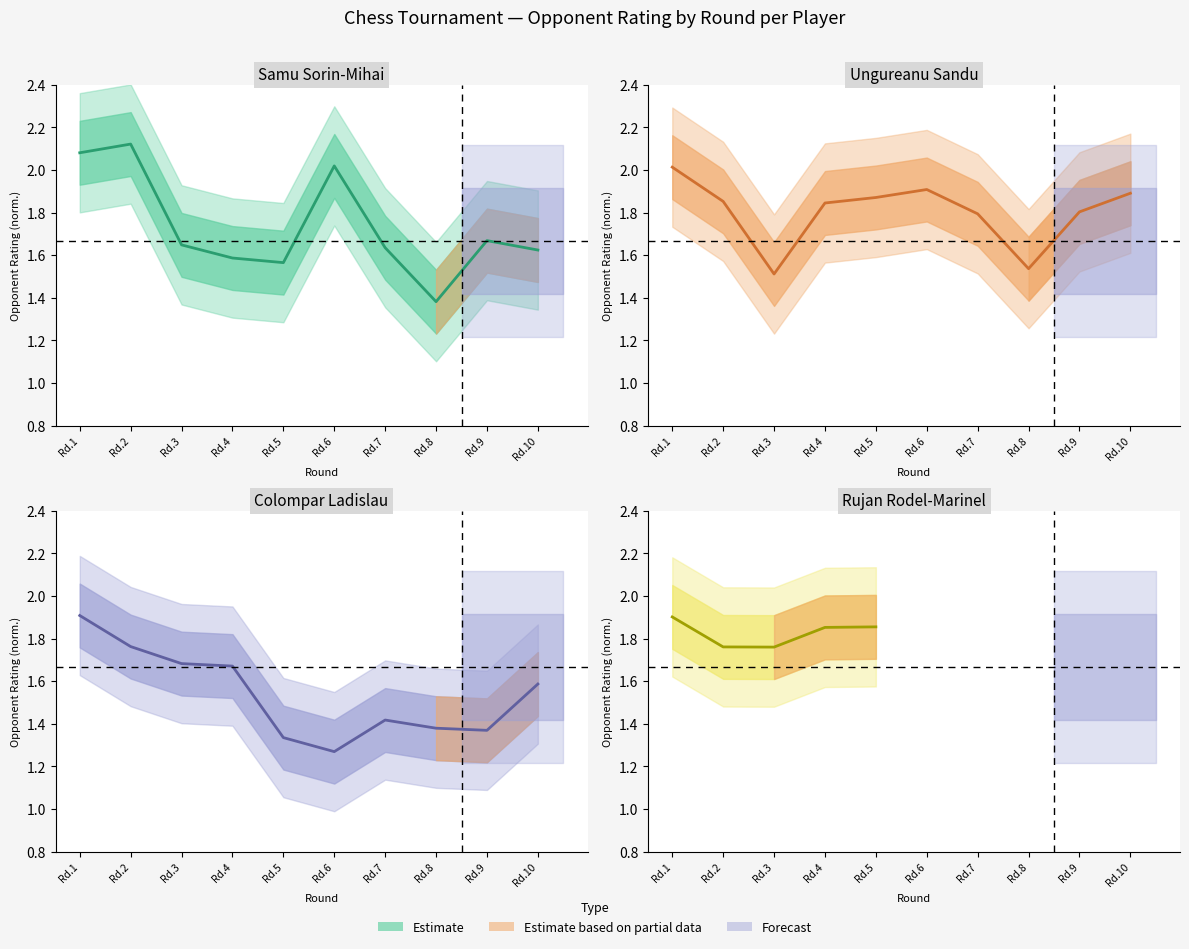

Is it true that Colompar Ladislau Rtg equals 1.6 at Rd.10?

True